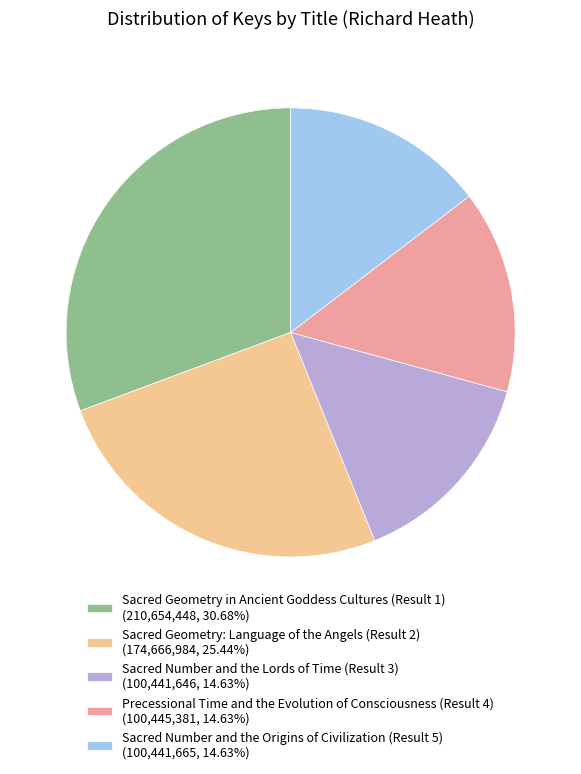

Is there a majority slice in this chart?

No